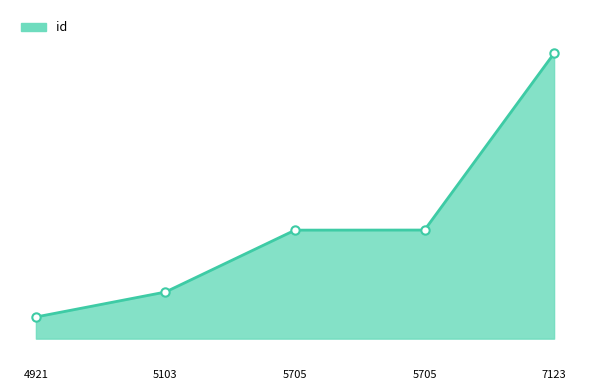

Is this an area chart (filled region under the line)?

Yes